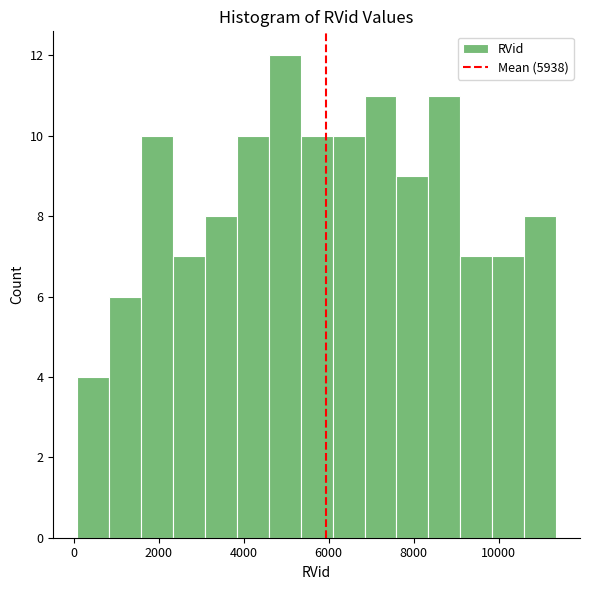

Around what value on the x-axis is the tallest bar? Give the approximate position of its centre, as read against the axis.

5000